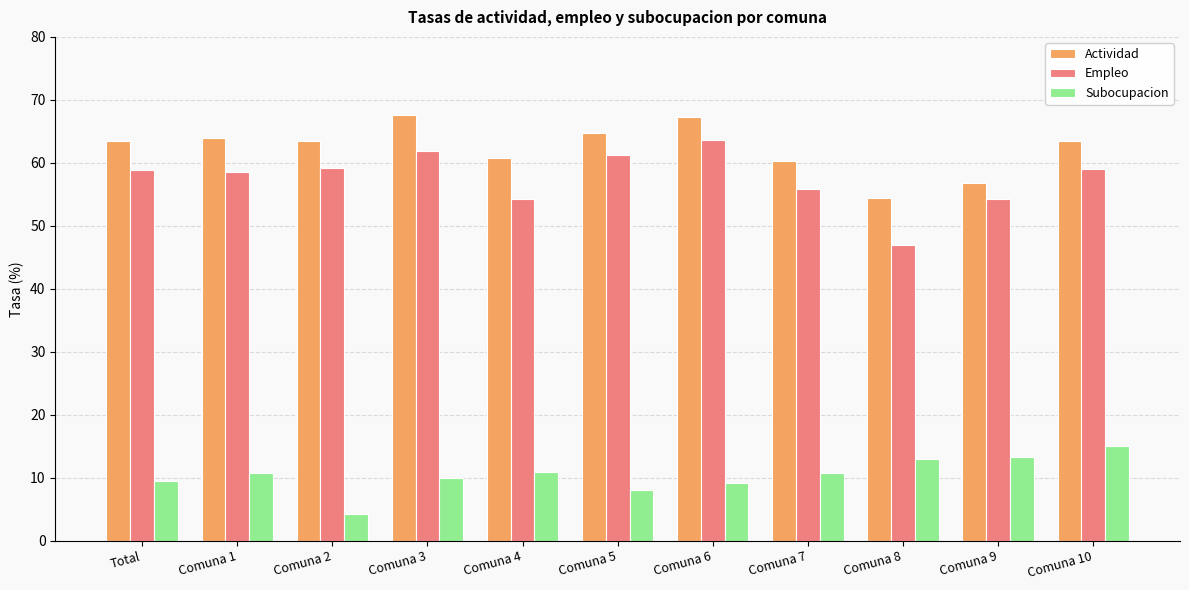

What is the difference between the second highest and minimum values in the Subocupacion series?

9.0